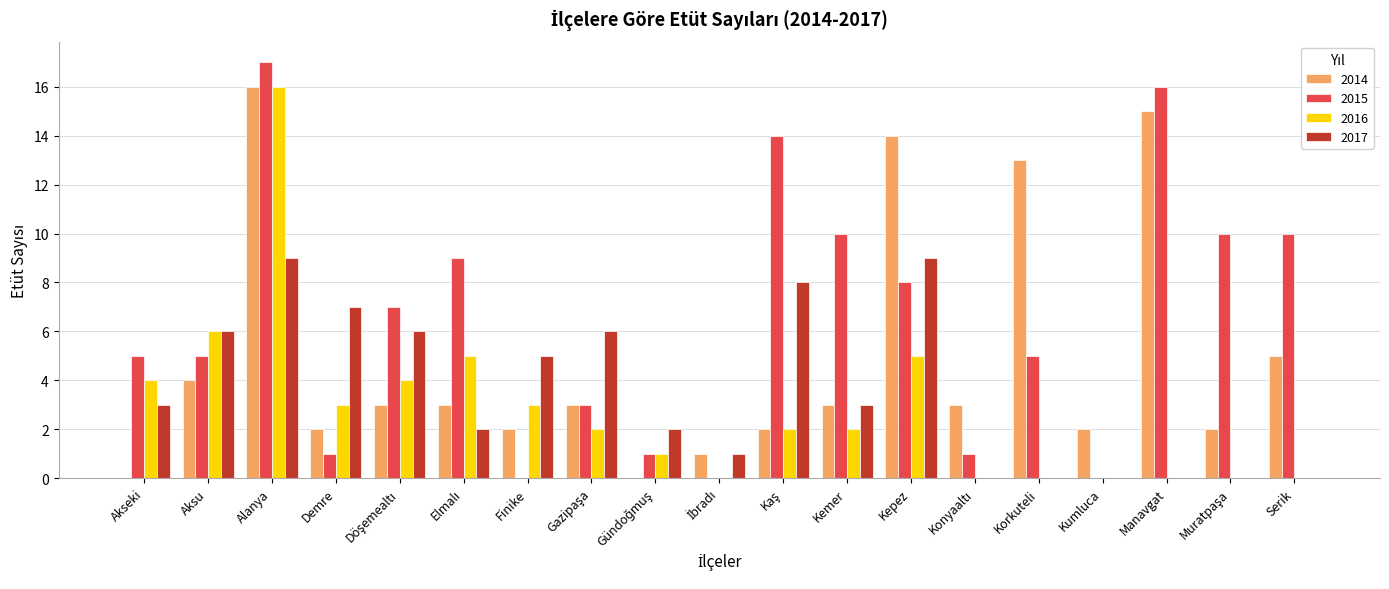

At which label does 2015 reach its peak?

Alanya